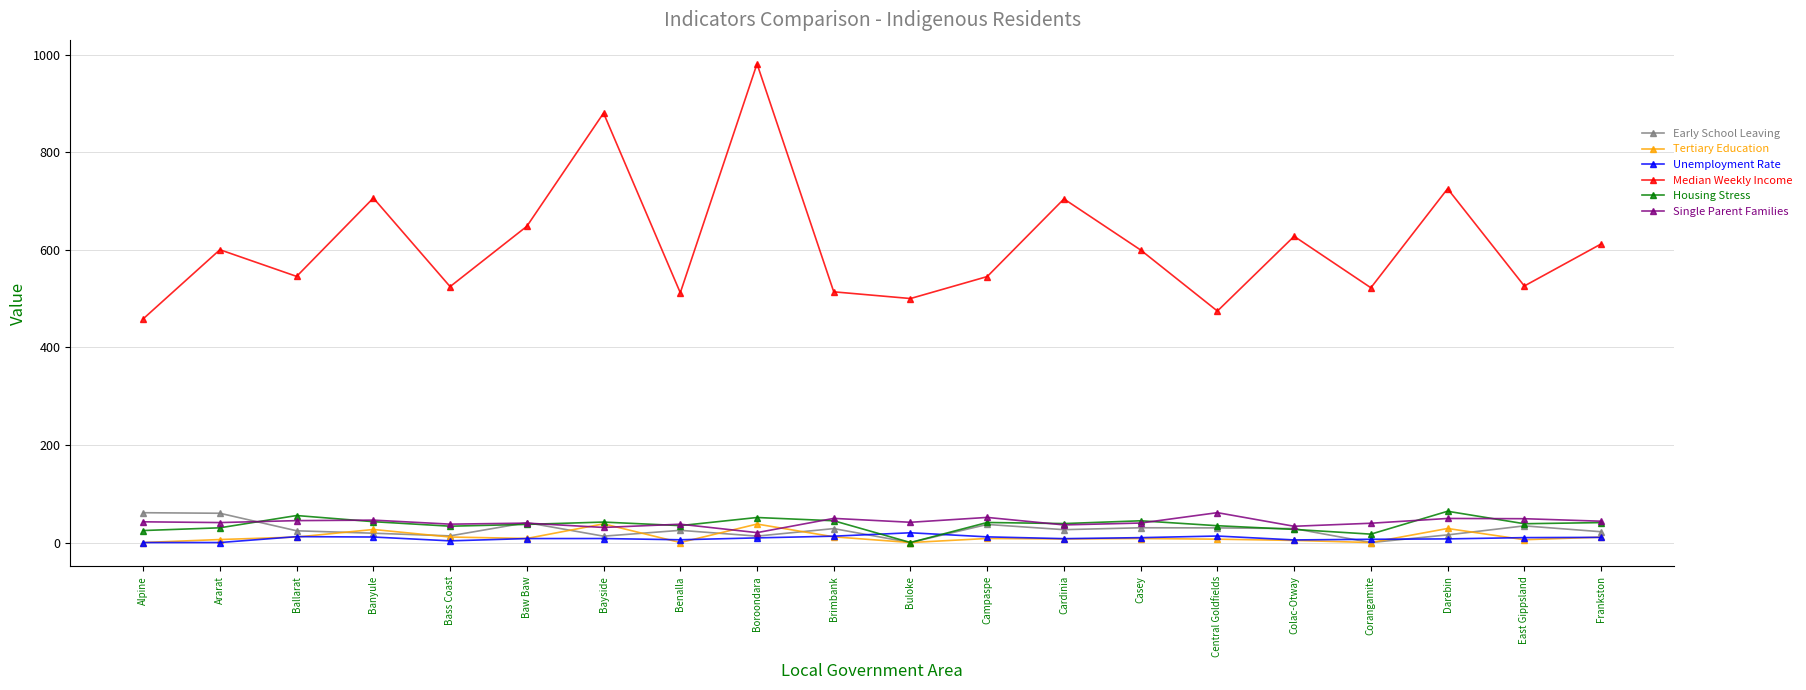

True or false: Single Parent Families has a value of 36.1 at Cardinia.

True